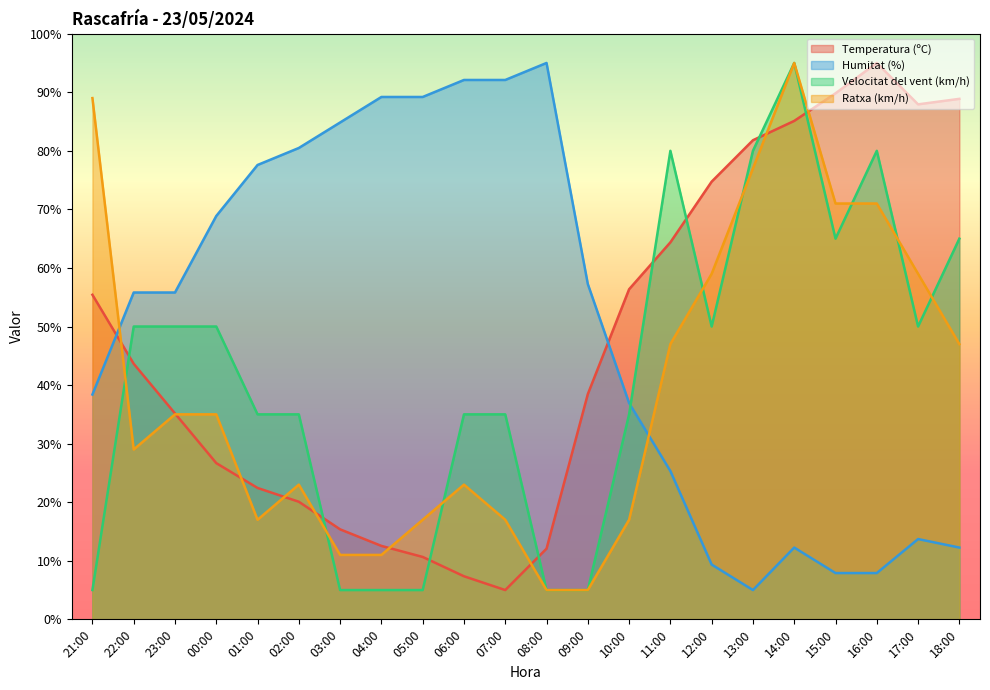

At which category does Temperatura (ºC) reach its first local peak?

16:00